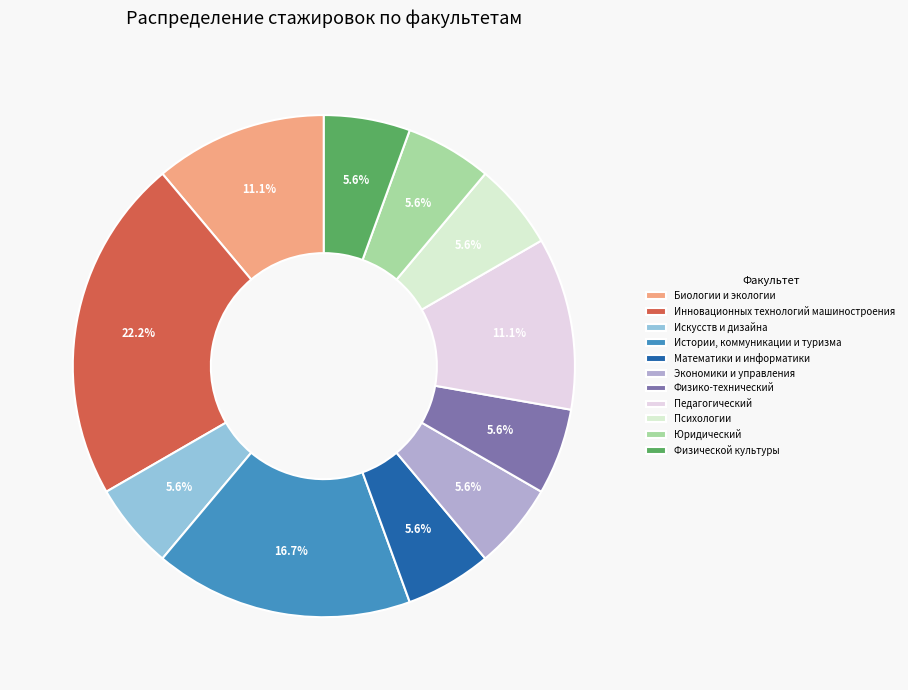

The Истории, коммуникации и туризма slice represents 28% of the pie. True or false?

False